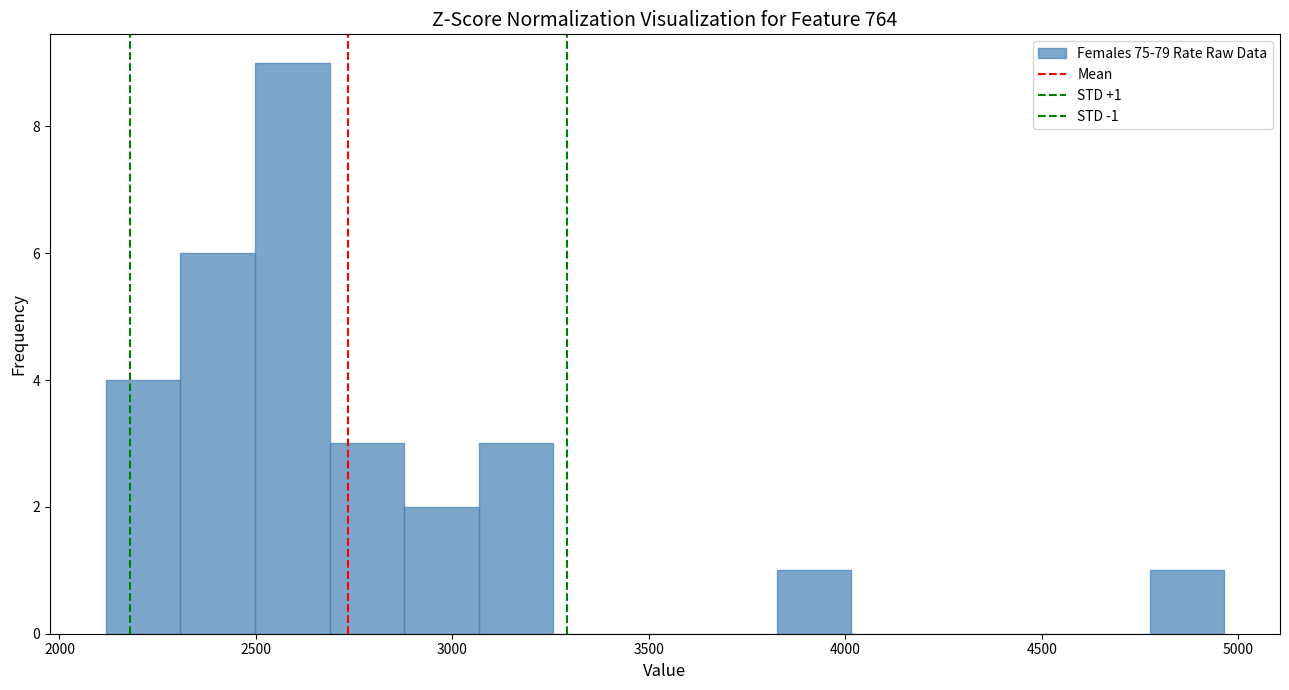

Read against the x-axis, roughly where is the centre of the tallest bar?

2600